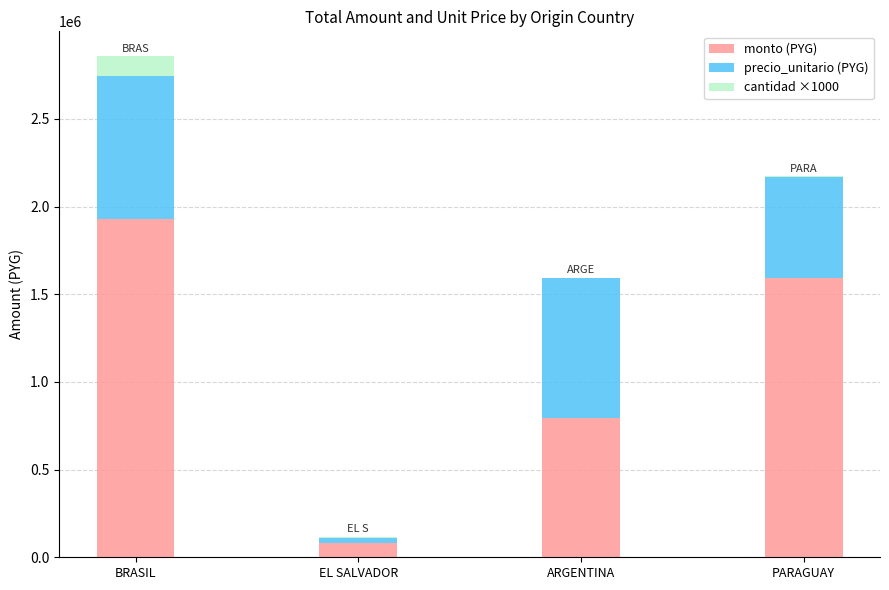

Is it true that monto (PYG) equals 281369 at ARGENTINA?

False